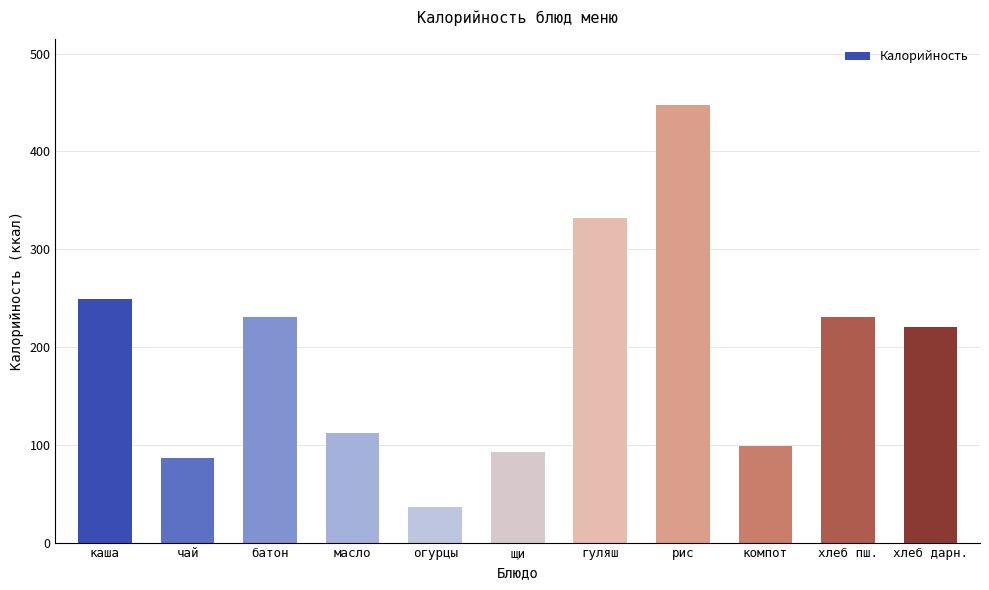

What is the label of the 1st bar from the right?

хлеб дарн.